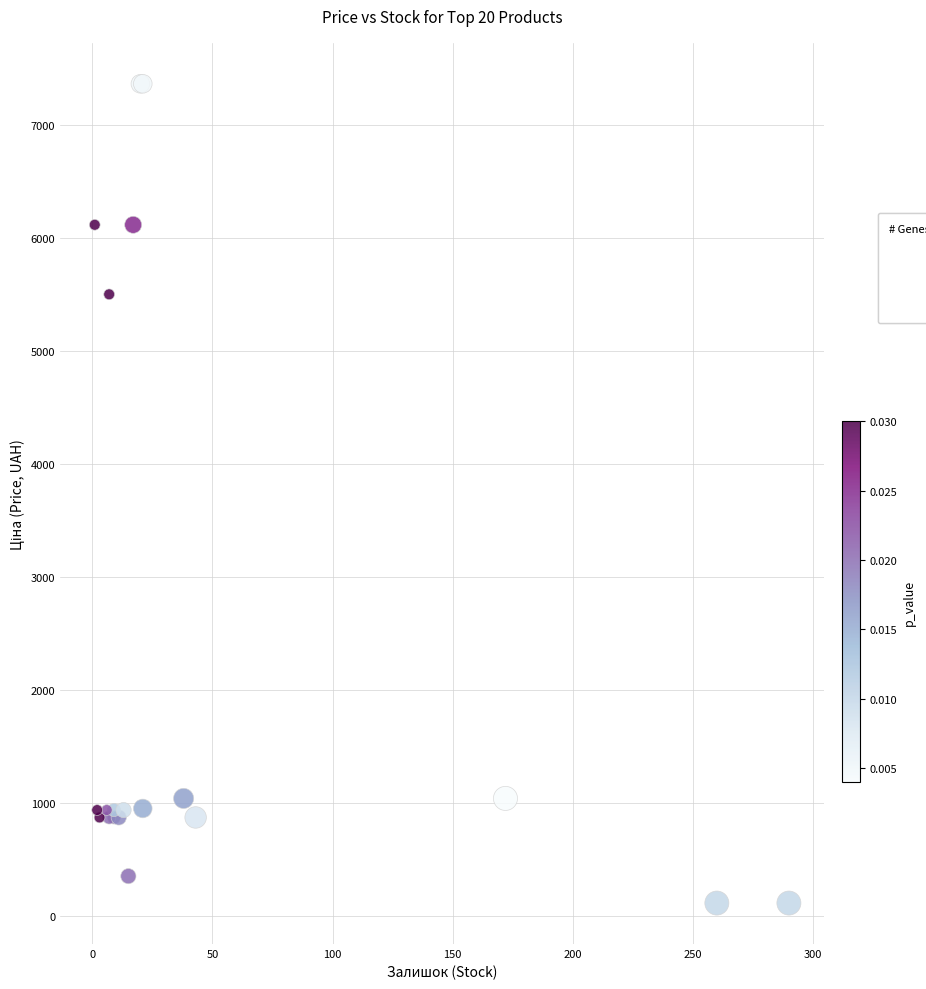

What Y value in the scatter plot is closest to 3735?

5497.3